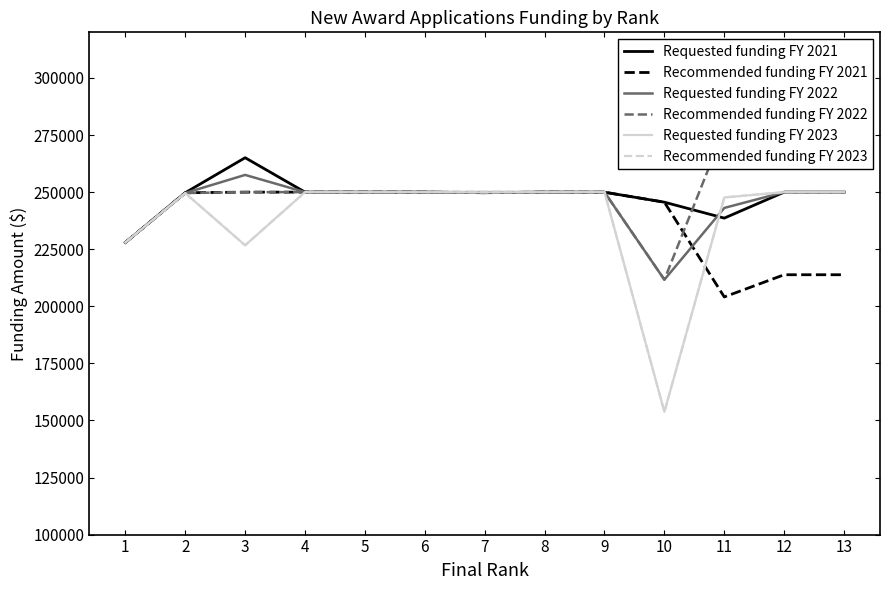

The Requested funding FY 2022 series shows 88745 at 11. True or false?

False